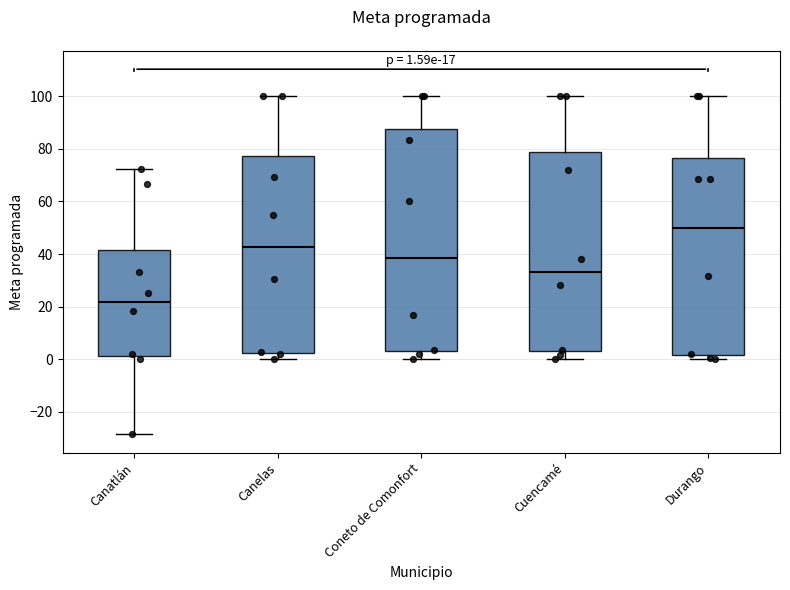

Which box's median line is the lowest?

Canatlán